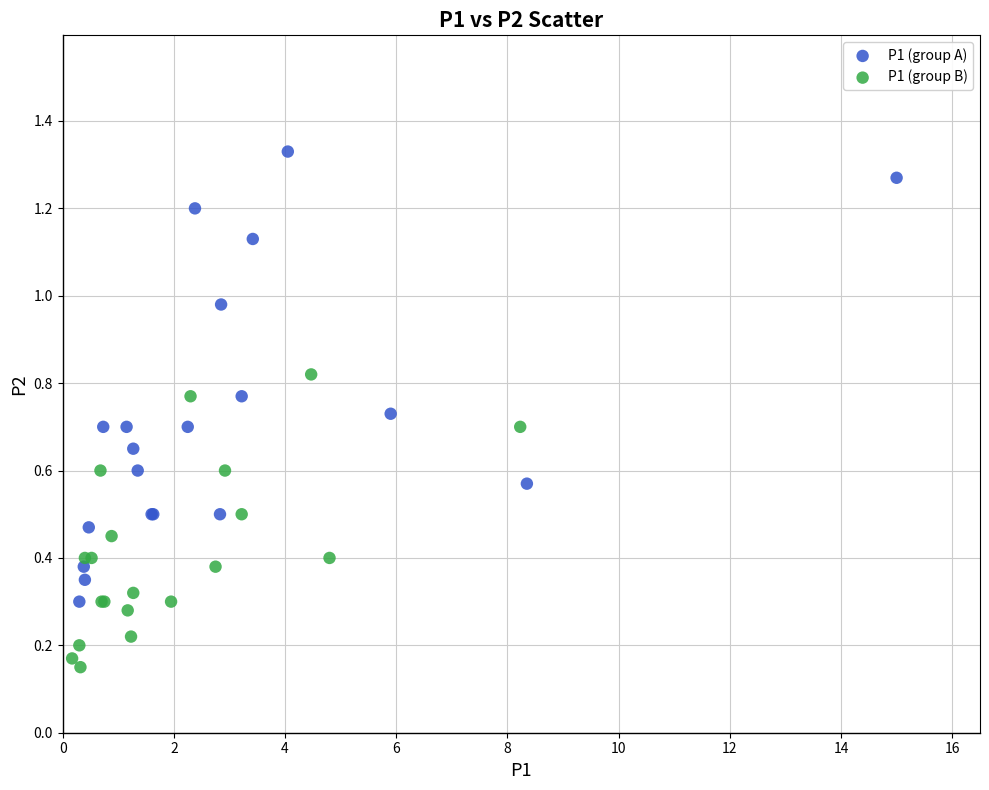

Which series contains the lowest Y value?

P1 (group B)